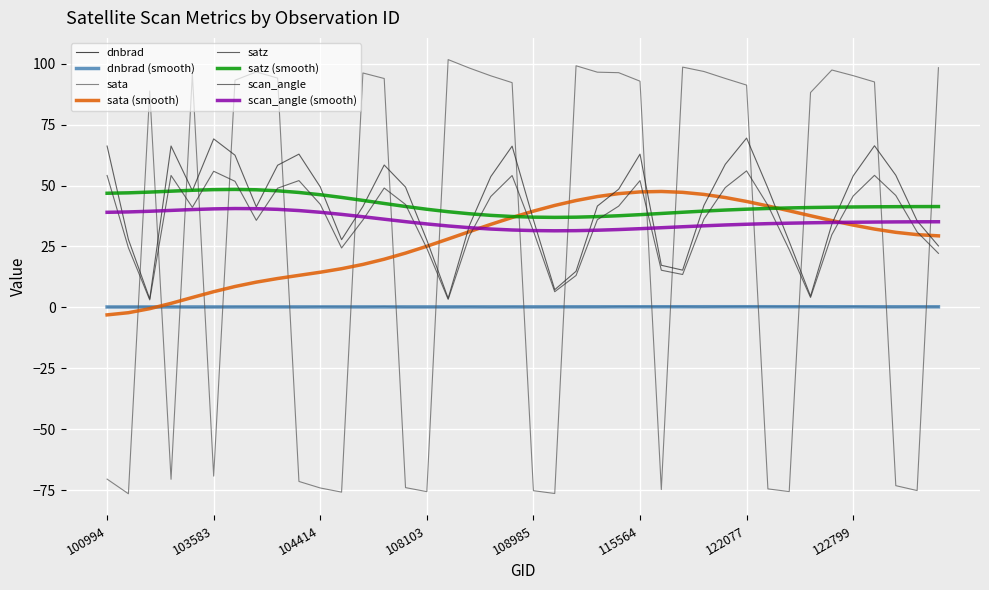

Reading left to right, list all the values displayed in this chart.

dnbrad: 0.1	0.2	0.2	0.3	0.0	0.1	0.2	0.2	0.2	0.1	0.3	0.2	0.2	0.4	0.1	0.1	0.1	0.3	0.1	0.3	0.1	0.2	0.2	0.2	0.4	0.3	0.3	0.3	0.2	0.3	0.4	0.4	0.3	0.4	0.2	0.4	0.2	0.1	0.3	0.2
sata: -70.5	-76.5	88.8	-70.5	95.8	-69.2	93.2	96.6	94.1	-71.4	-74.1	-75.8	96.2	93.9	-73.9	-75.6	101.7	98.2	95.0	92.2	-75.2	-76.4	99.1	96.5	96.3	92.8	-74.7	98.6	96.8	93.9	91.2	-74.5	-75.6	88.2	97.4	95.1	92.5	-73.1	-75.2	98.3
satz: 66.2	27.9	3.5	66.2	47.9	69.1	62.5	41.2	58.3	62.9	49.4	27.8	41.4	58.4	49.4	27.6	3.7	33.7	53.7	66.2	35.9	7.3	14.8	41.6	48.5	62.9	17.3	15.3	41.9	58.7	69.5	48.9	27.0	4.6	34.2	53.9	66.3	54.2	35.5	25.2
scan_angle: 54.1	24.5	3.1	54.1	41.1	55.9	51.7	35.7	48.9	52.0	42.3	24.4	35.8	49.0	42.2	24.2	3.3	29.4	45.5	54.1	31.3	6.4	13.1	36.0	41.5	52.0	15.3	13.5	36.2	49.2	56.0	41.9	23.7	4.1	29.8	45.7	54.2	45.9	31.0	22.2